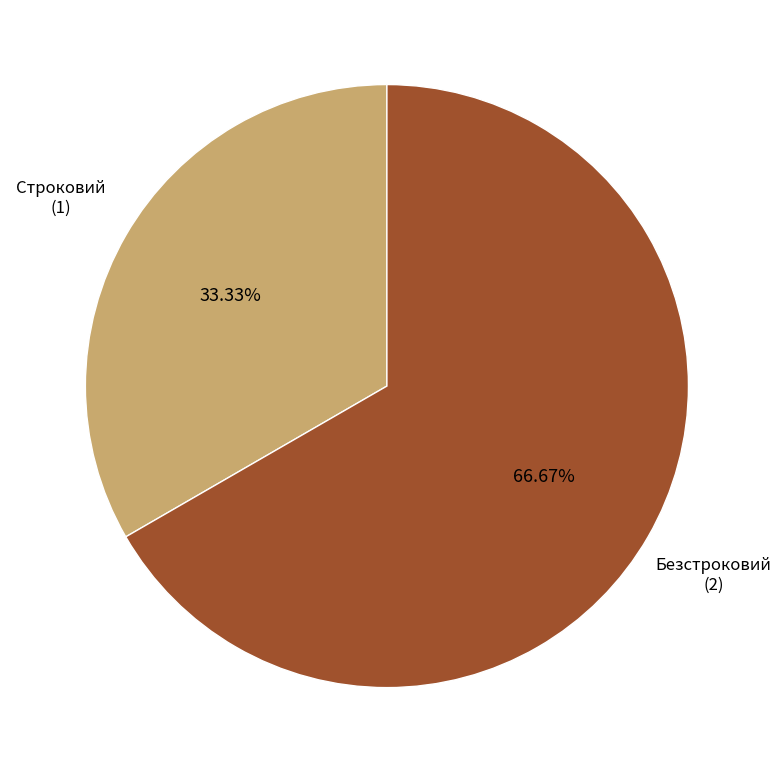

Does any single category account for the majority?

Yes